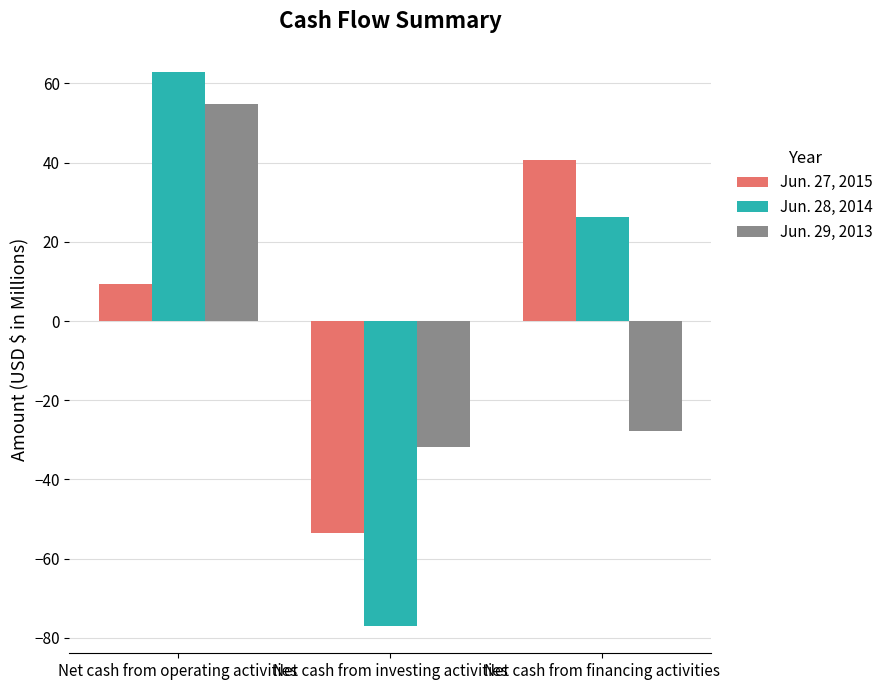

How many negative values does the Jun. 28, 2014 series have?

1